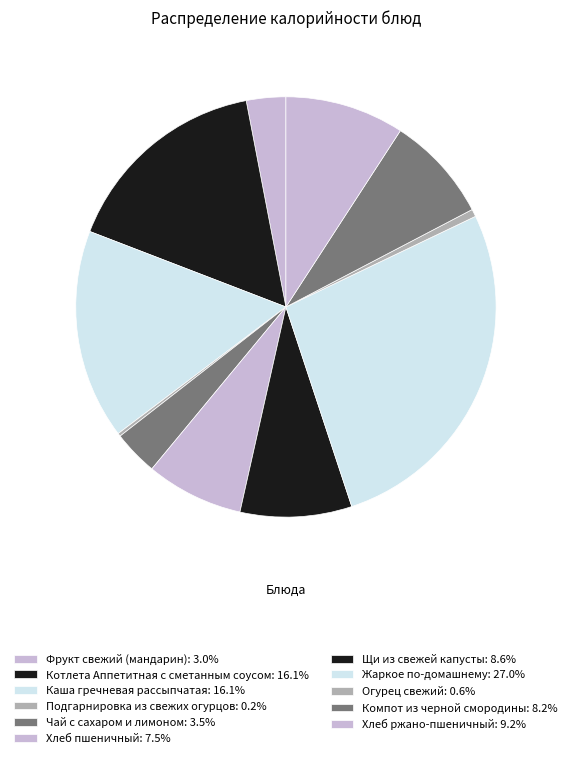

How many segments does this pie chart have?

11